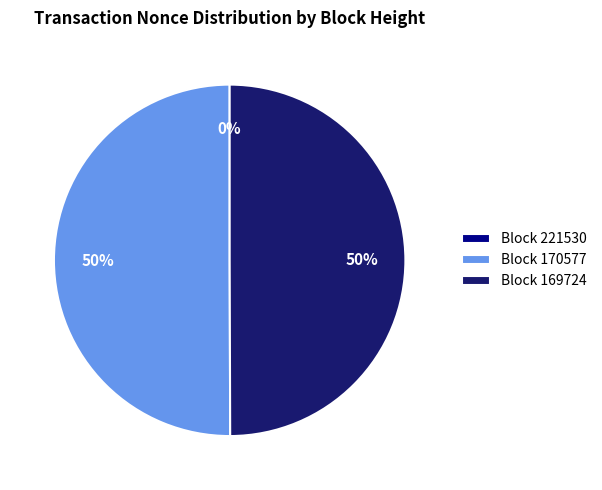

To the nearest percent, what percentage of the pie is Block 169724?

50%